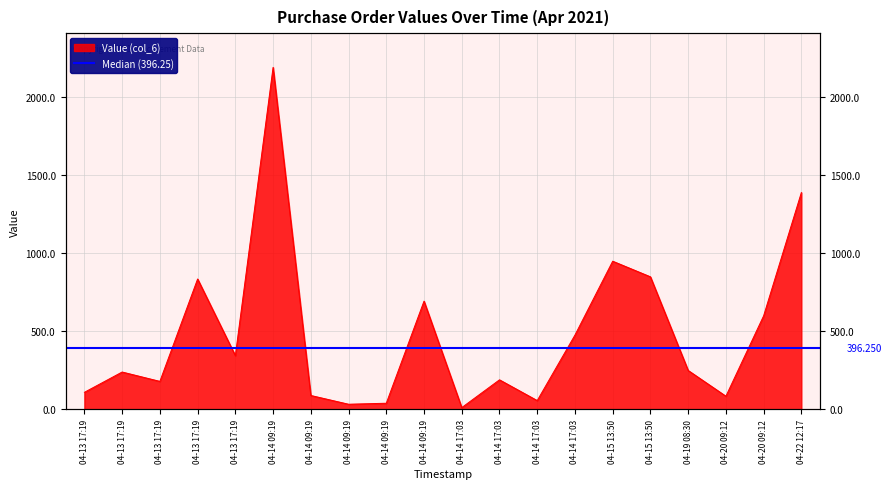

Between 04-14 17:03 and 04-19 08:30, which is larger?

04-14 17:03